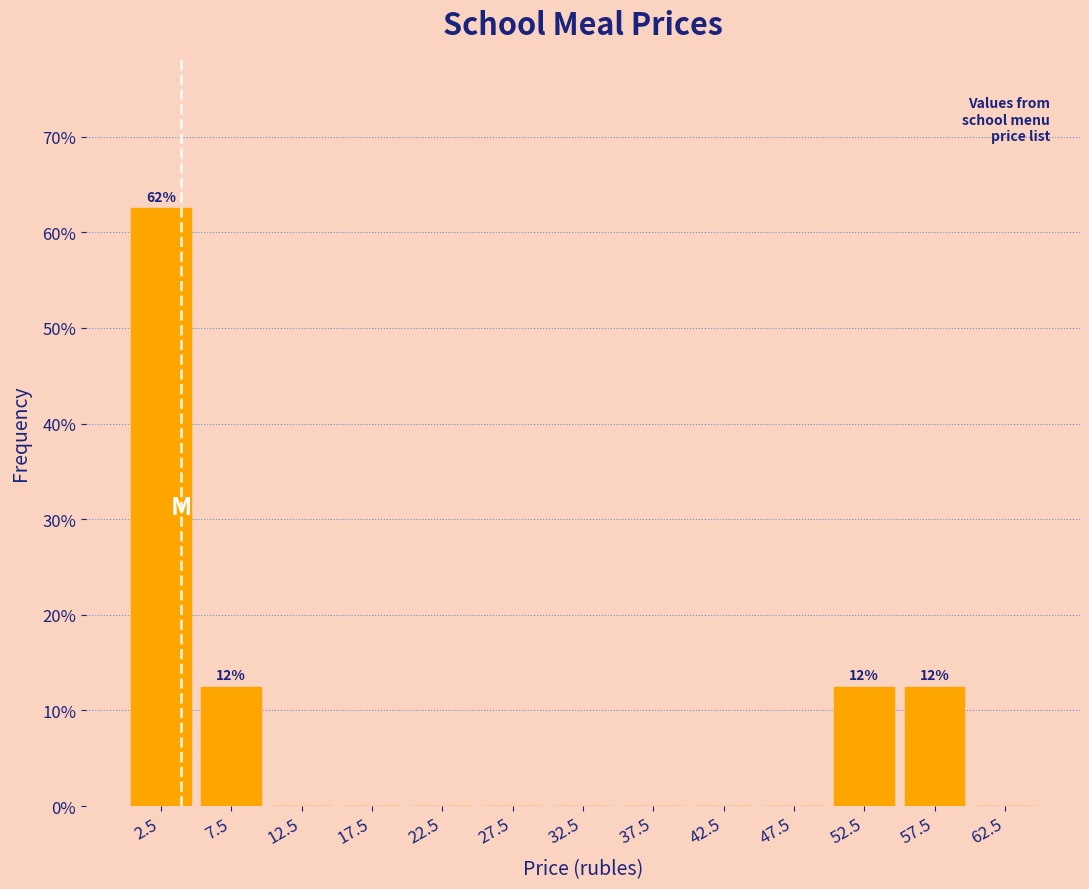

Which range on the x-axis has the tallest bar?

0 to 5